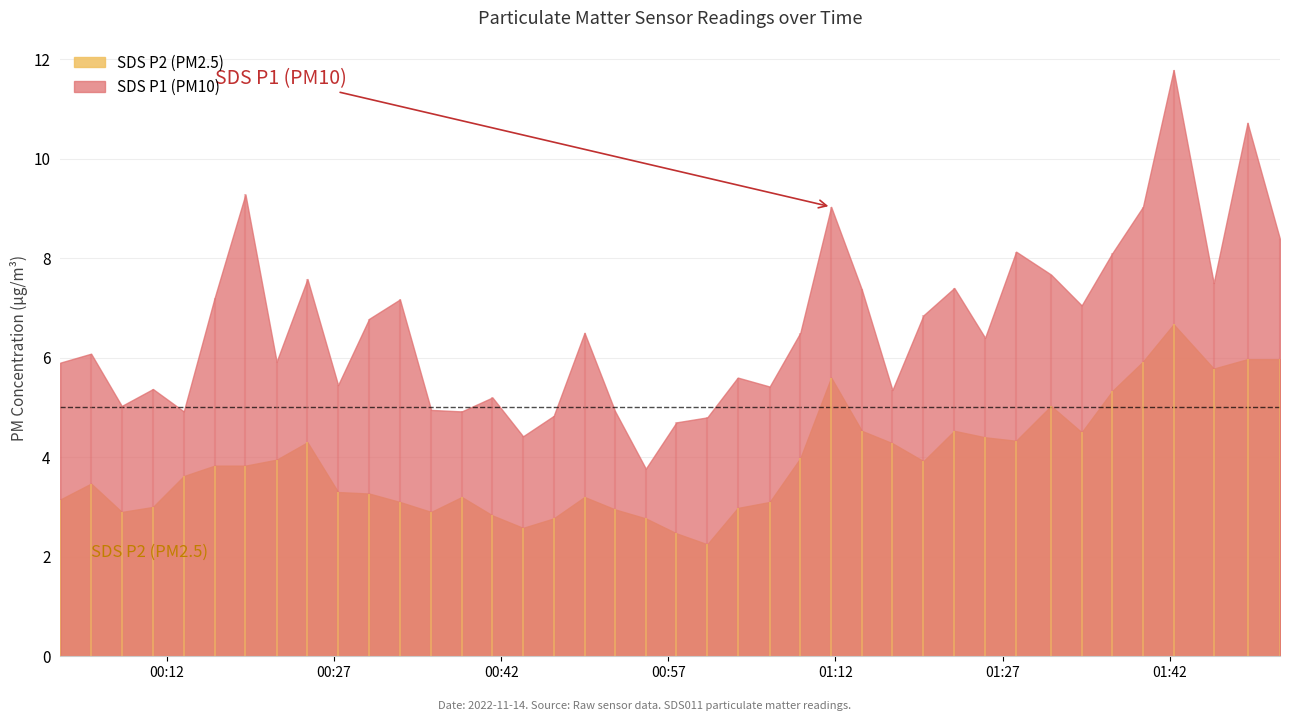

What is the total value across all series at 34?

13.4